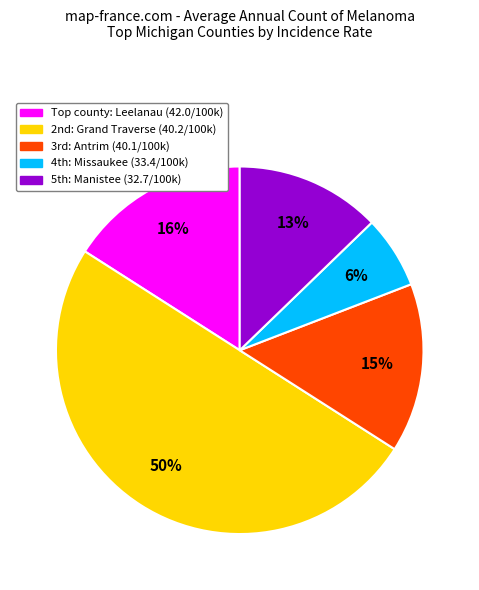

To the nearest percent, what is the average slice percentage?

20%